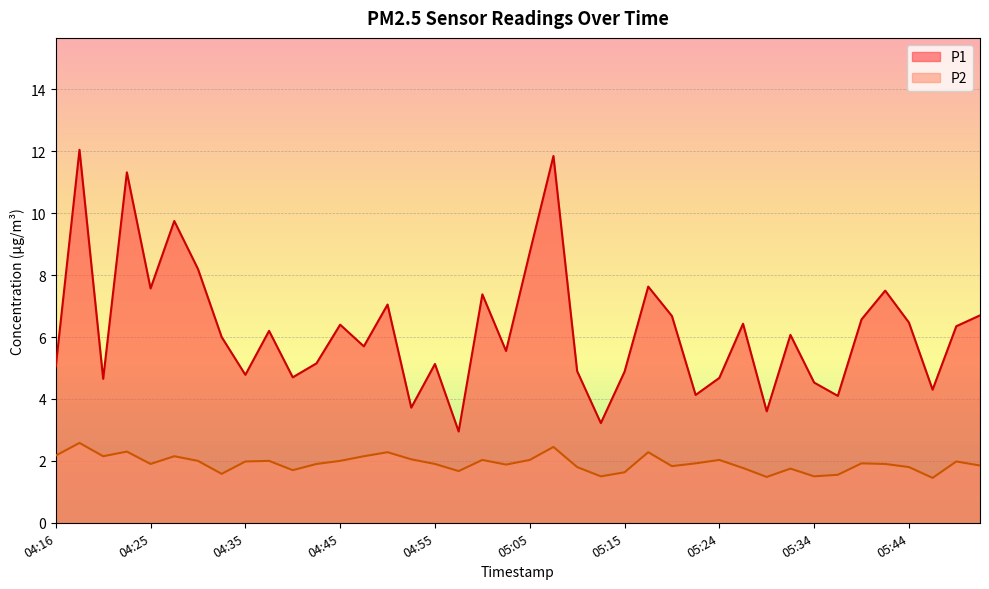

What is the difference between the maximum and minimum values in the P2 series?

1.1